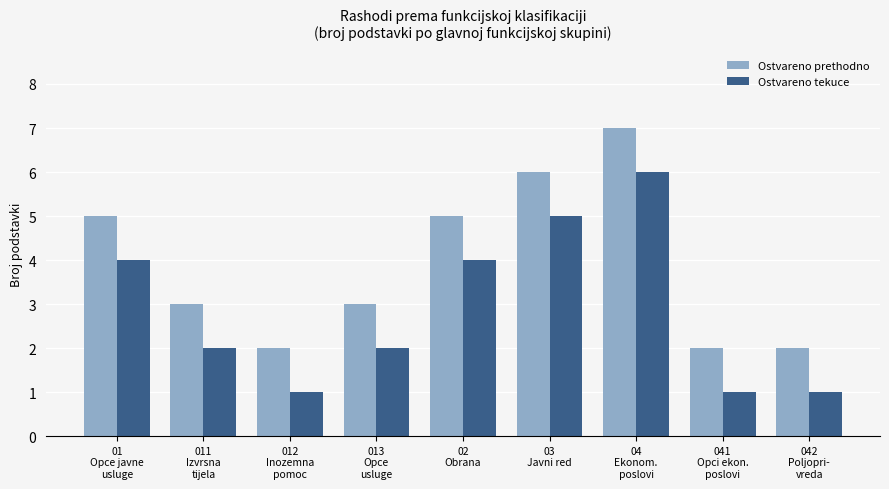

Count the Ostvareno prethodno values in the range 2 to 5.

7